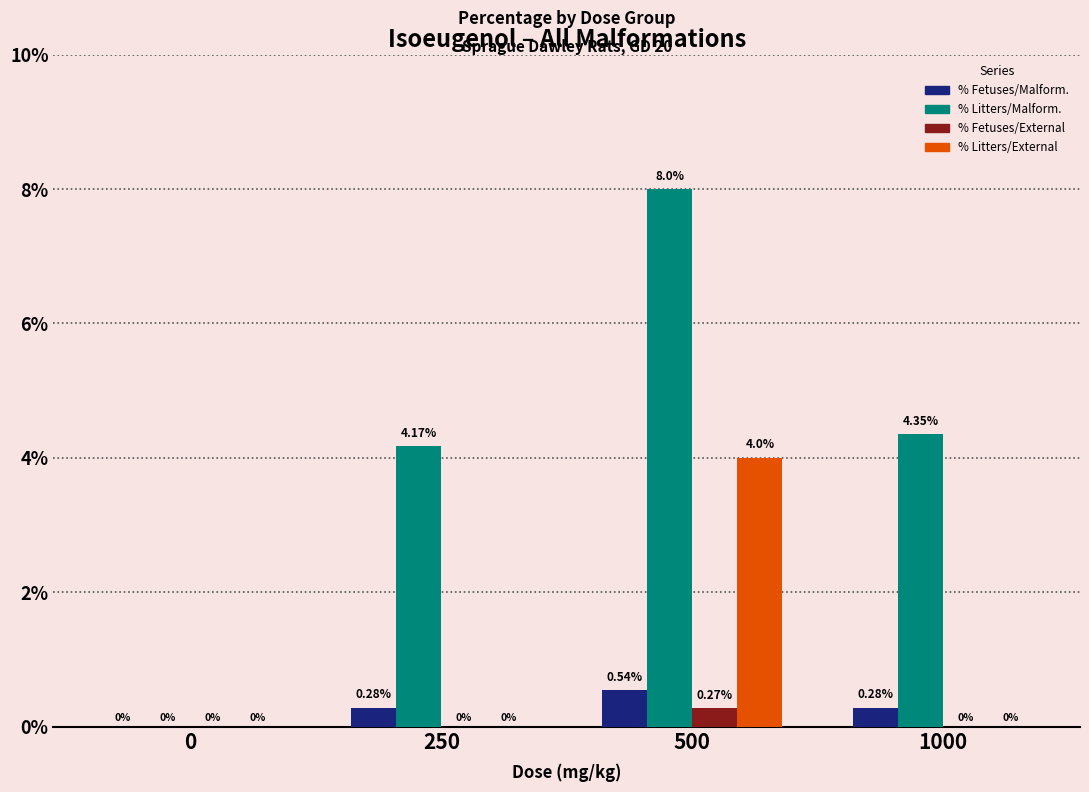

At which category is the sum across all series the highest?

500